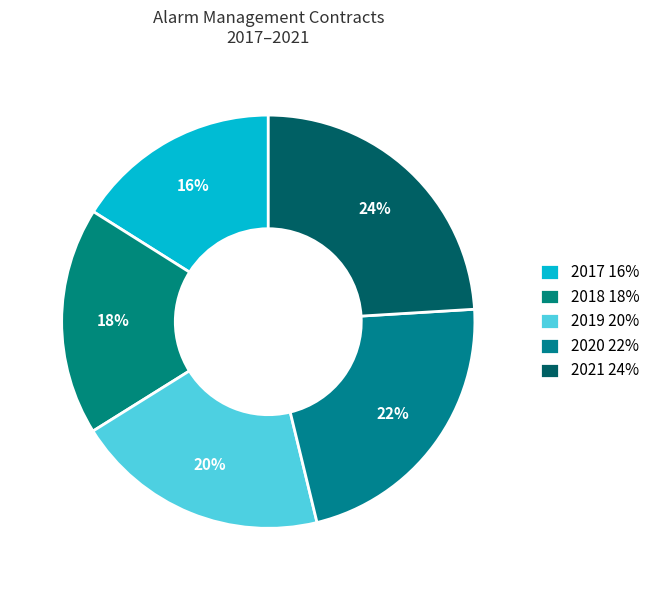

How many segments does this pie chart have?

5